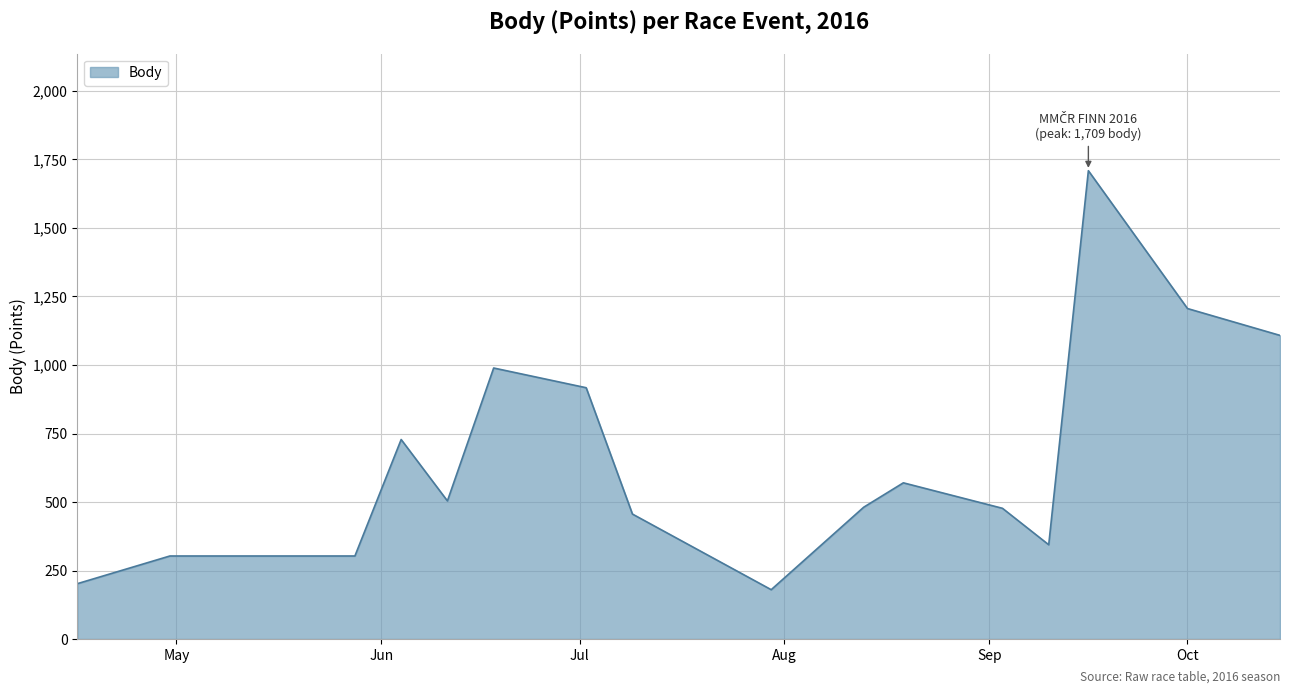

What is the difference between the maximum and minimum values?

1529